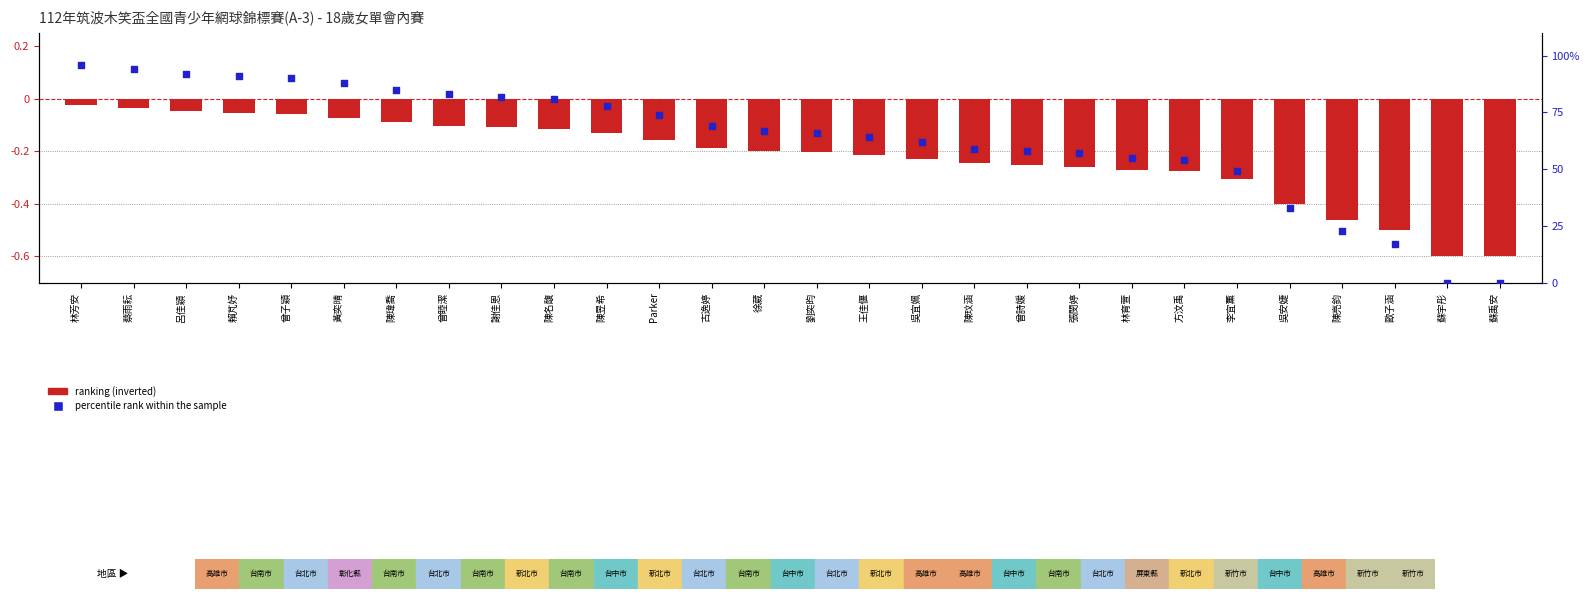

At how many categories does at least one series exceed 76?

11